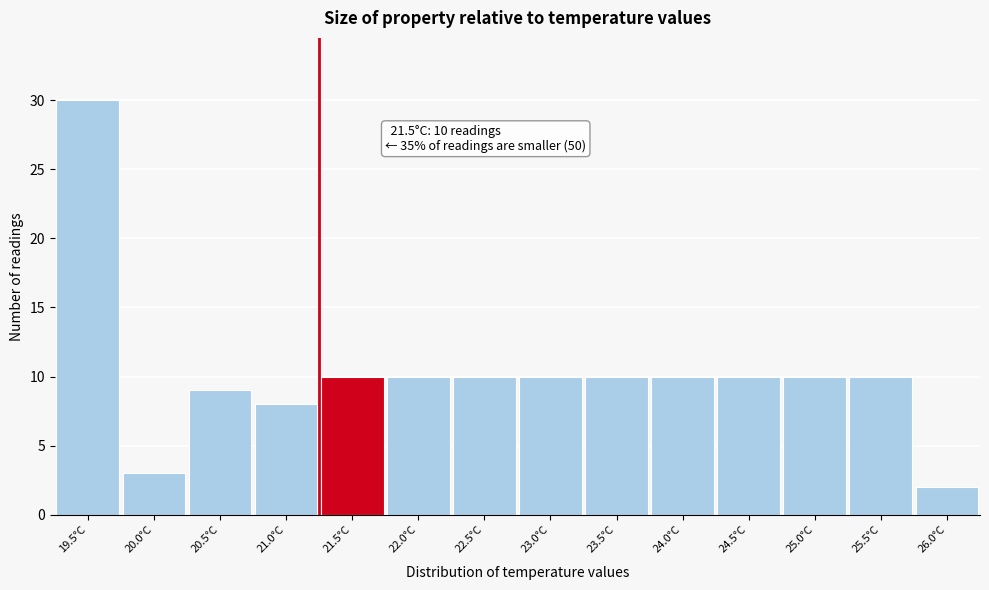

Reading right to left, what are all the values shown in this chart?

26.0°C=2	25.5°C=10	25.0°C=10	24.5°C=10	24.0°C=10	23.5°C=10	23.0°C=10	22.5°C=10	22.0°C=10	21.5°C=10	21.0°C=8	20.5°C=9	20.0°C=3	19.5°C=30